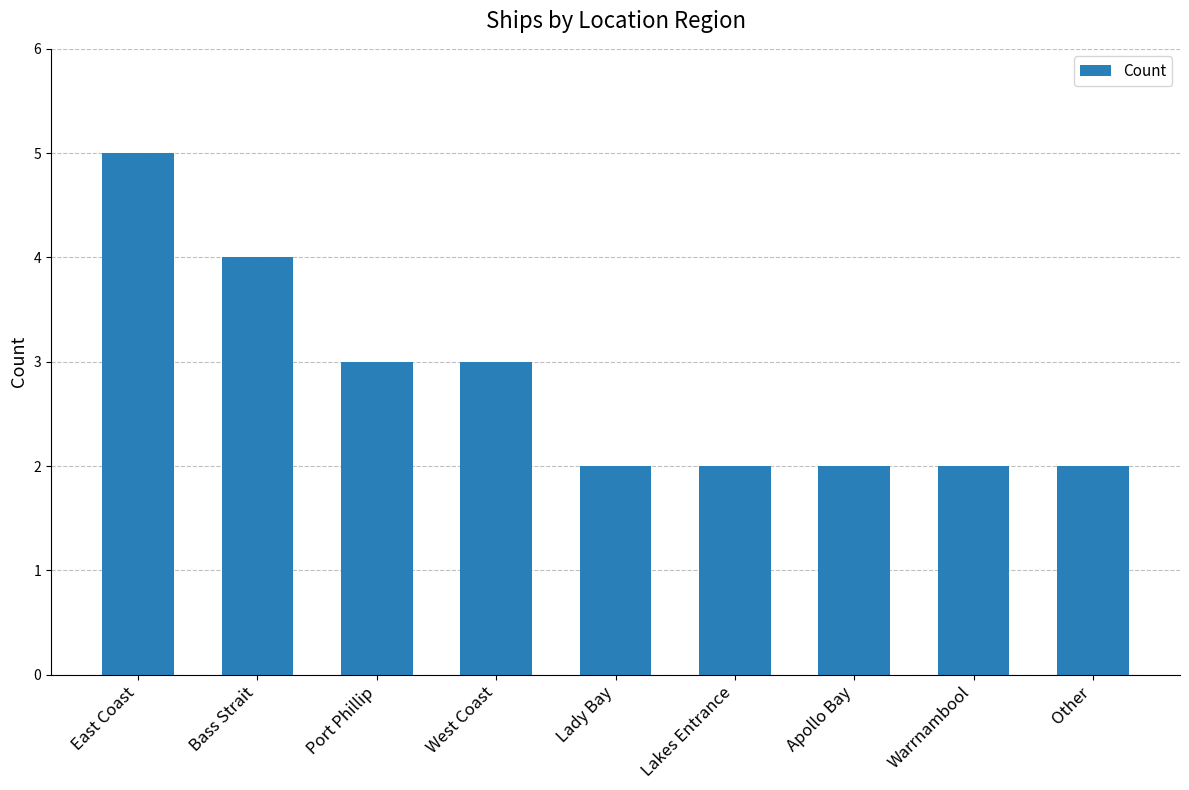

What position from the right is Lakes Entrance?

4